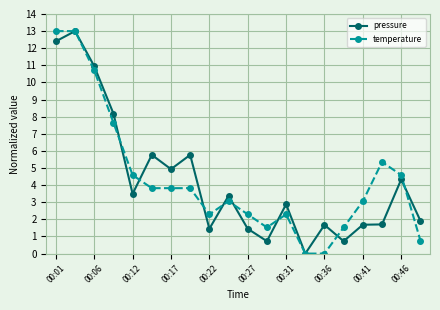

How many distinct data groups are displayed?

2